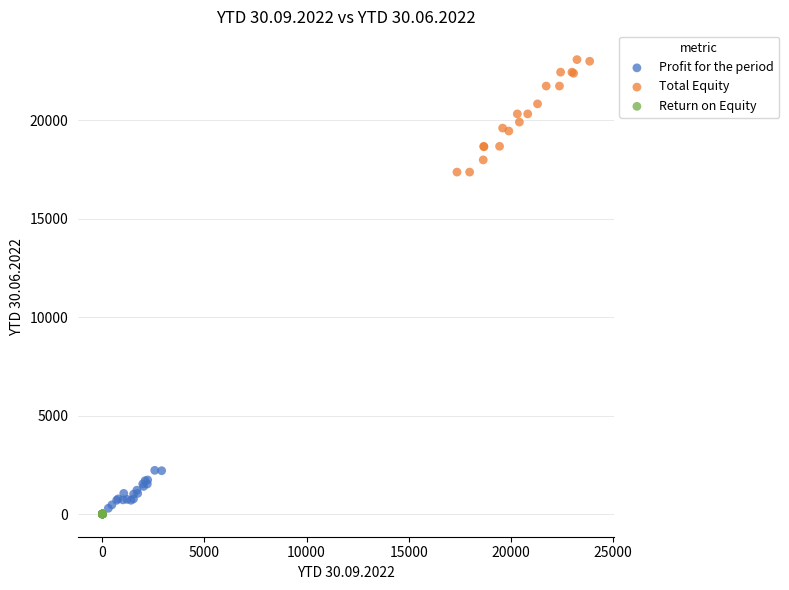

Which series has the widest spread of Y values?

Total Equity